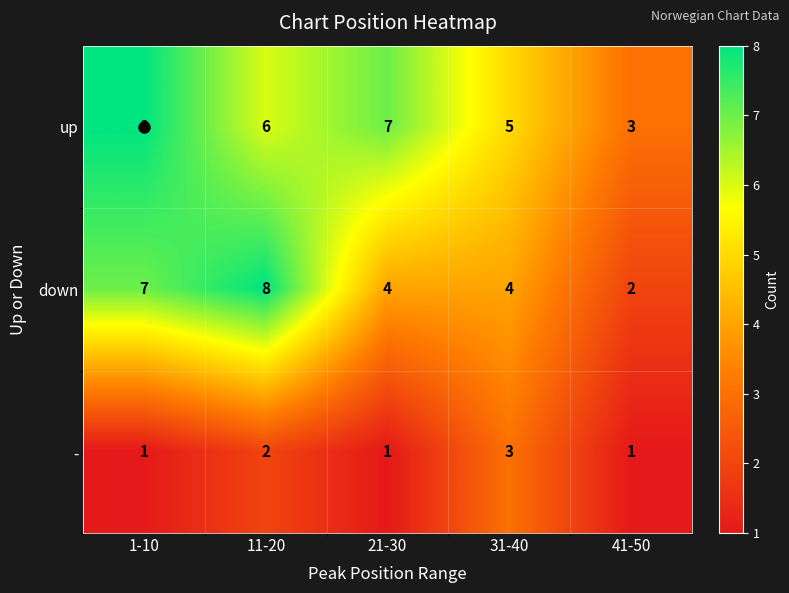

Is it true that - equals 0 at 1-10?

False